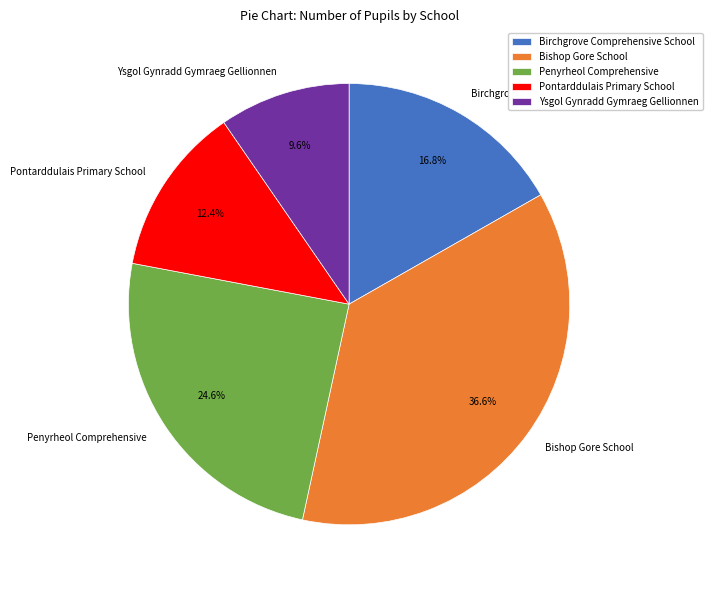

Does Bishop Gore School represent more than half of the total?

No